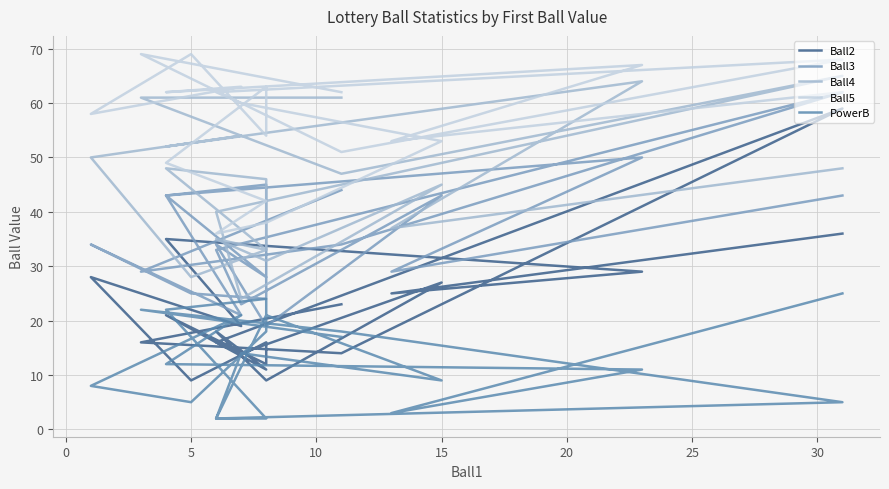

What is the total value across all series at 5?

164